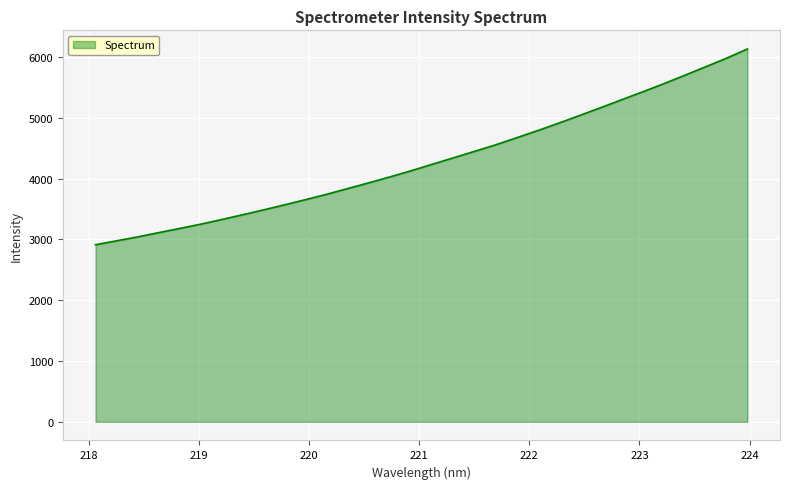

What is the difference between the maximum and minimum values?

3218.4